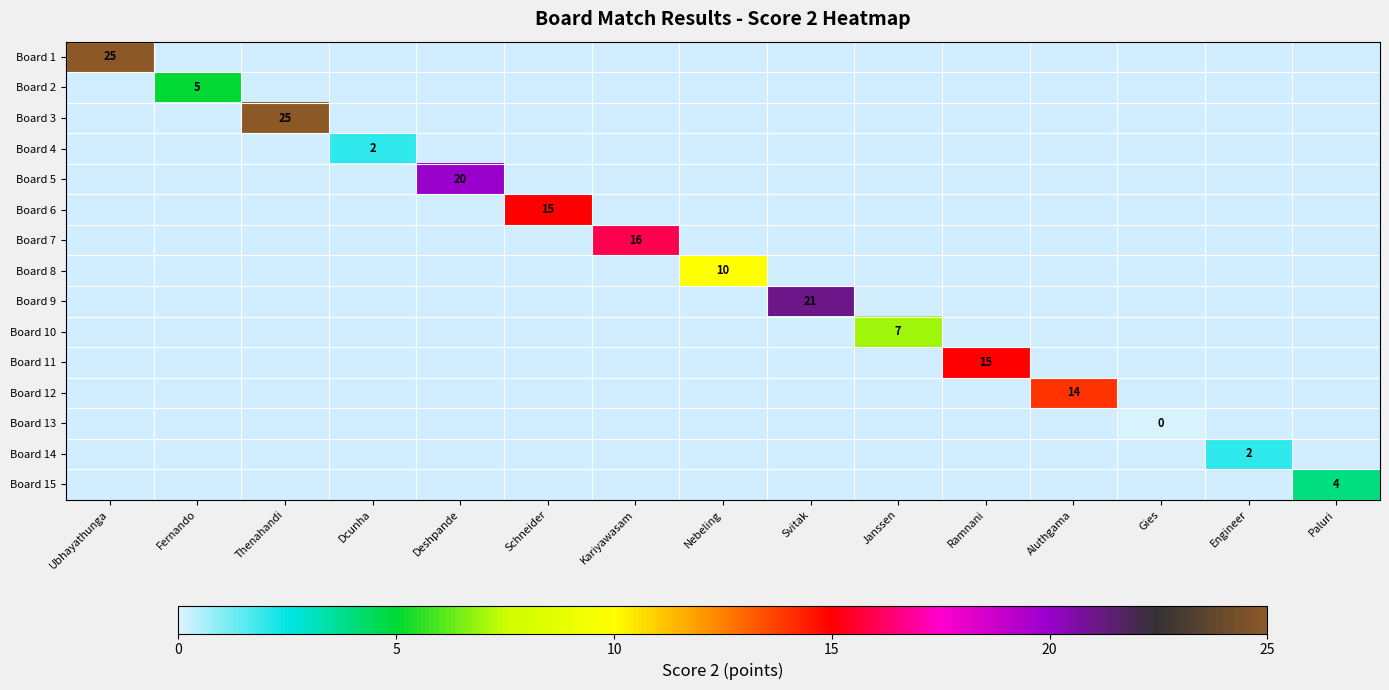

Is it true that Board 14 equals 1 at Engineer?

False